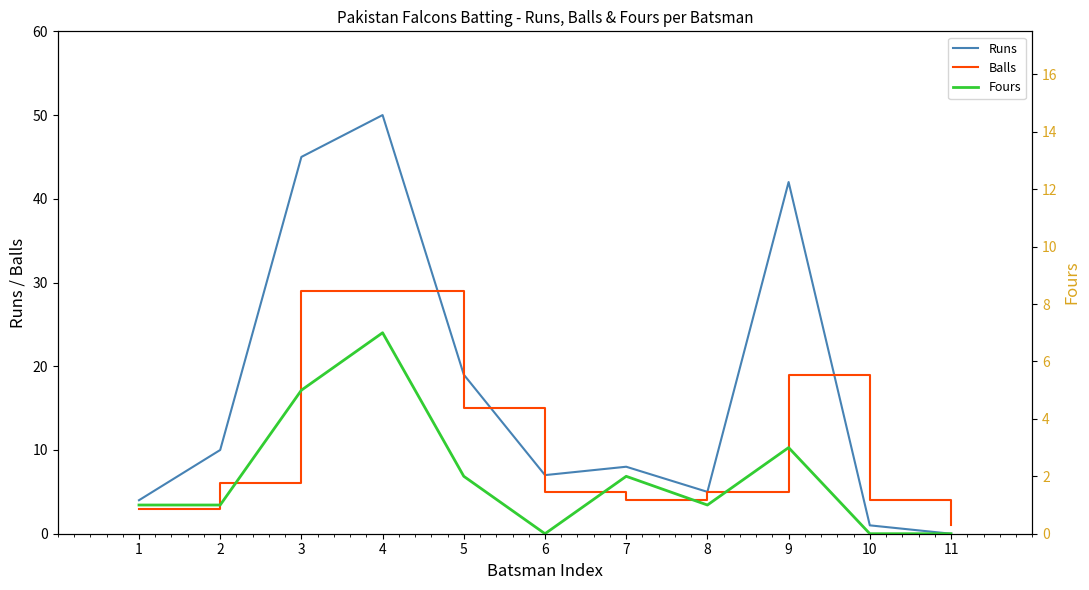

At which category is the sum across all series the highest?

4